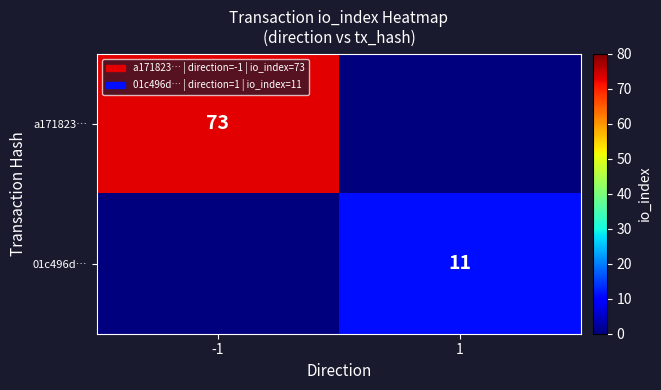

Count the number of categories in the chart.

2